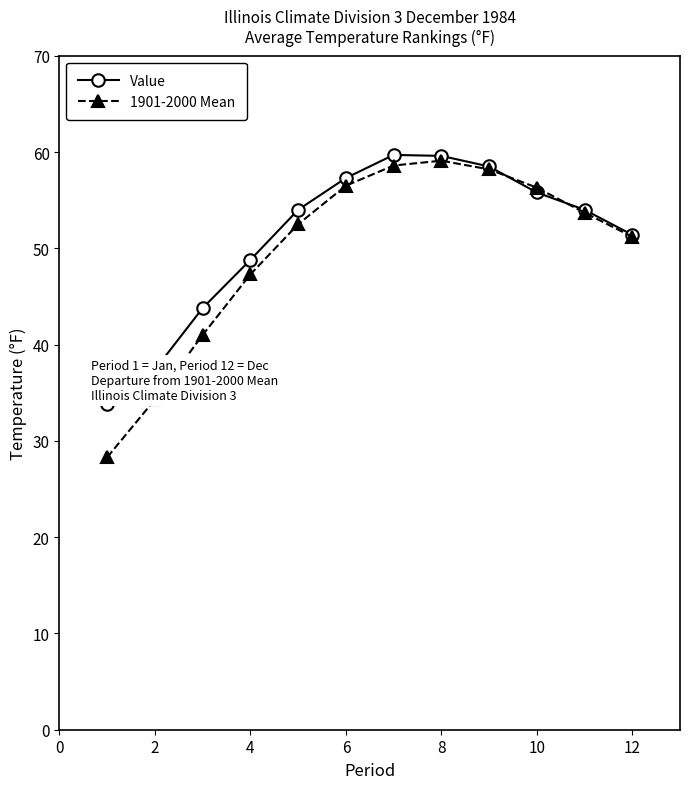

List the series in order of their peak value, highest first.

Value, 1901-2000 Mean